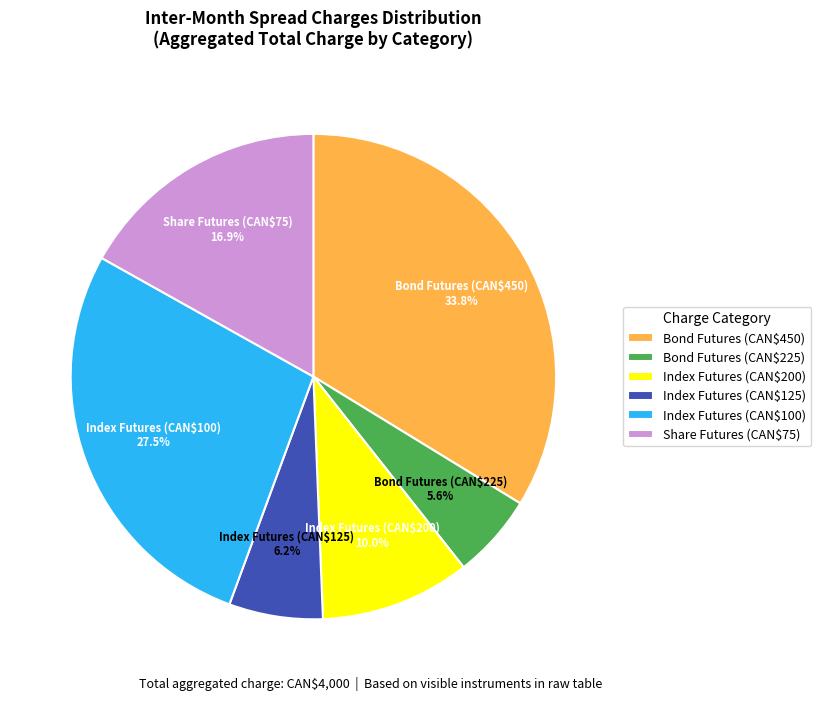

Does any single category account for the majority?

No